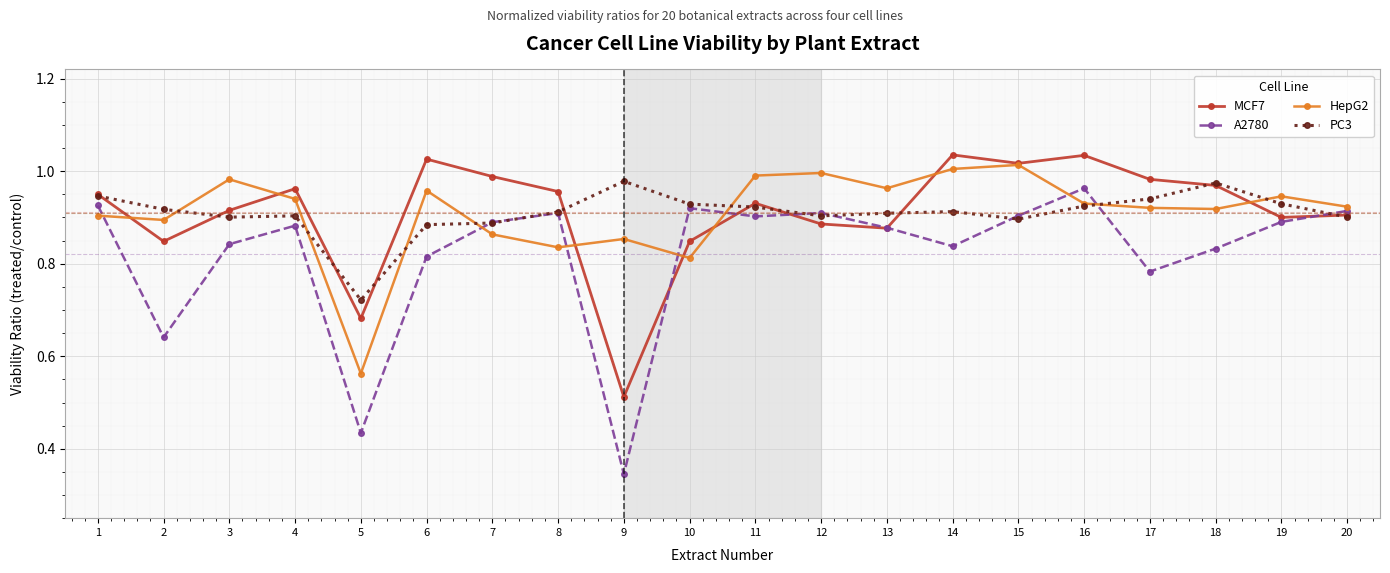

Is it true that A2780 equals 0.3 at 4?

False